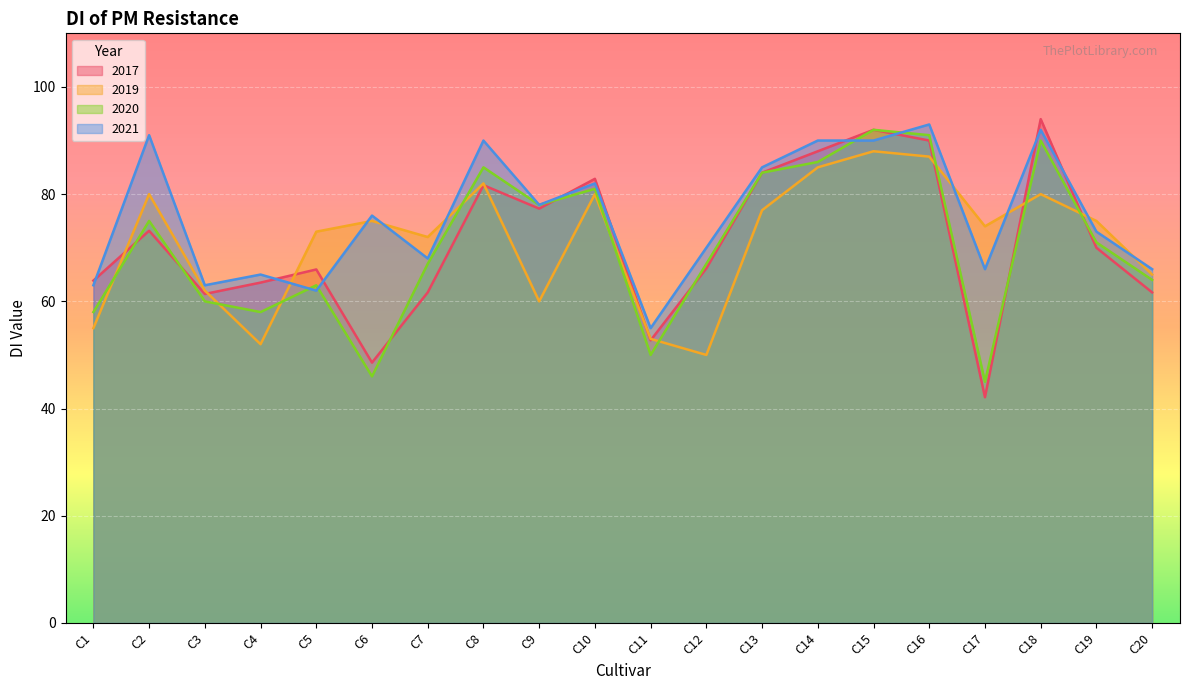

At which label does 2019 first exceed 75?

C2